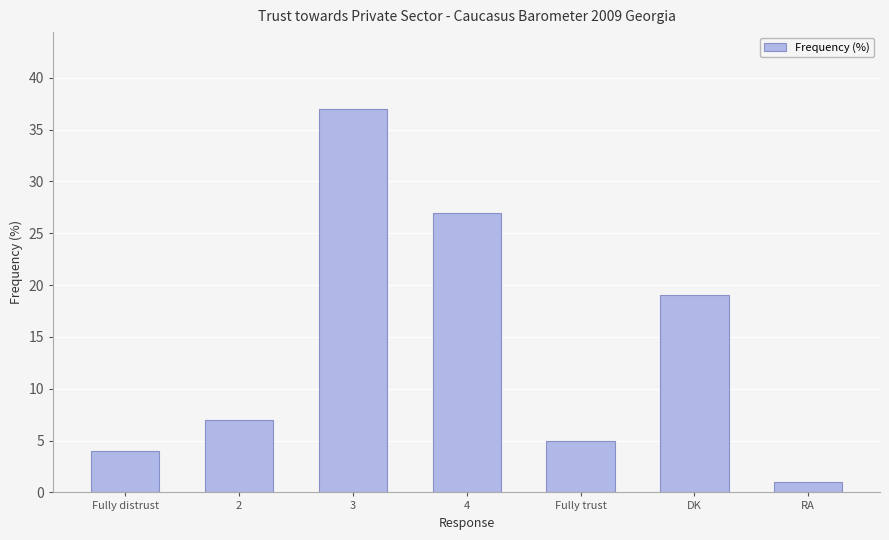

Rank the categories by value from highest to lowest.

3, 4, DK, 2, Fully trust, Fully distrust, RA